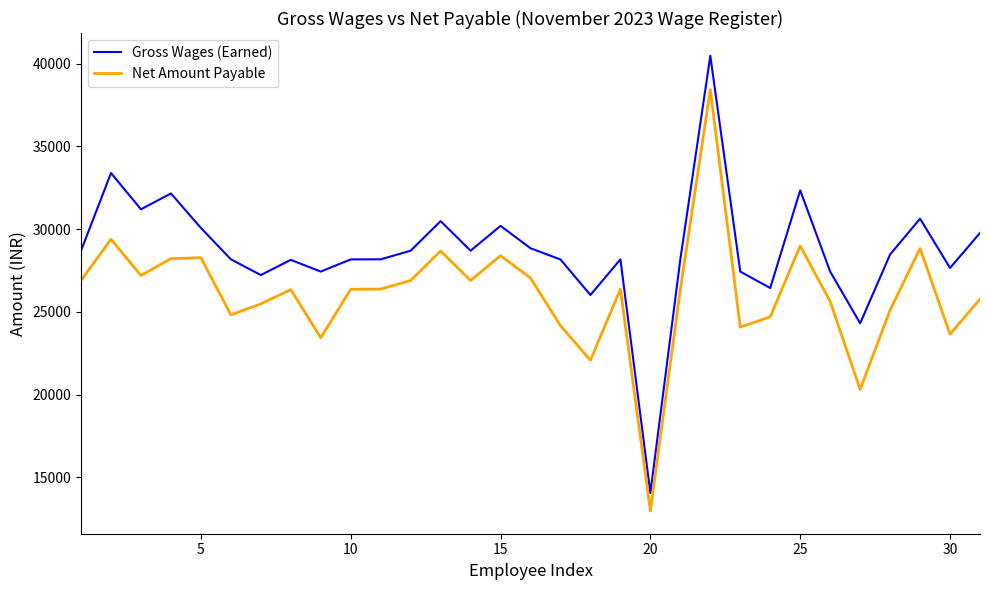

True or false: Net Amount Payable and Gross Wages (Earned) intersect in this chart.

False